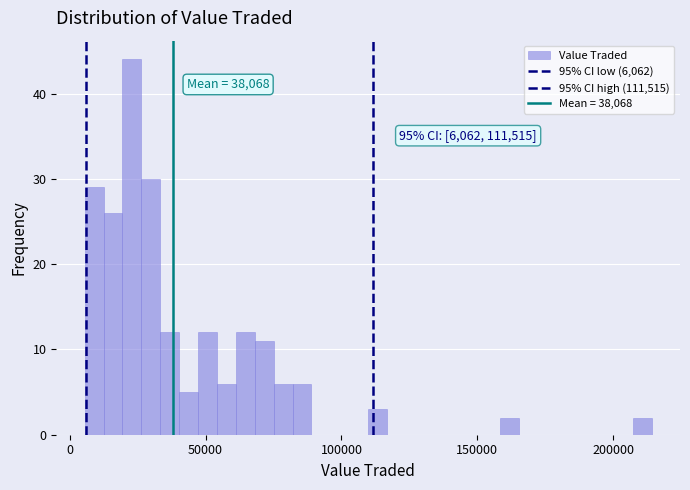

Read against the x-axis, roughly where is the centre of the tallest bar?

25000